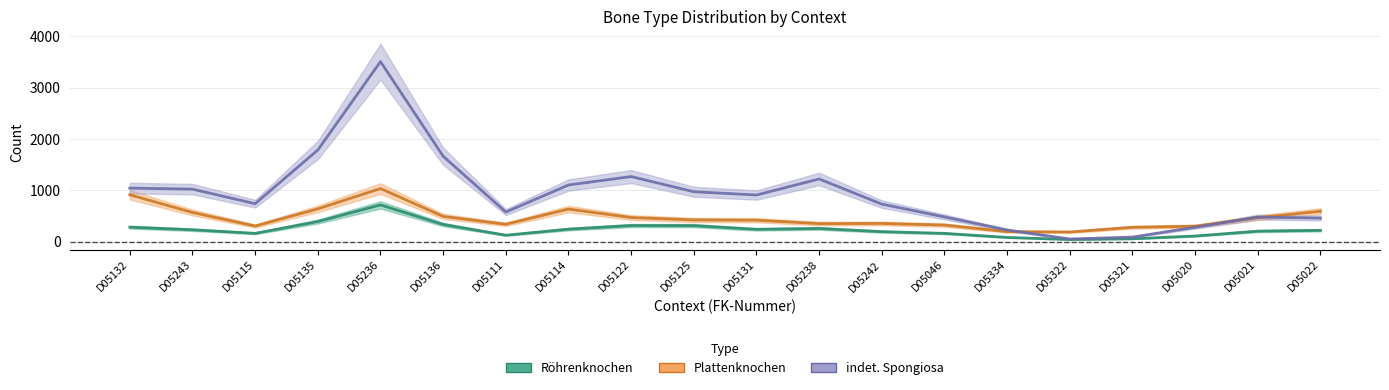

What are all the series names shown in the legend?

Röhrenknochen, Plattenknochen, indet. Spongiosa